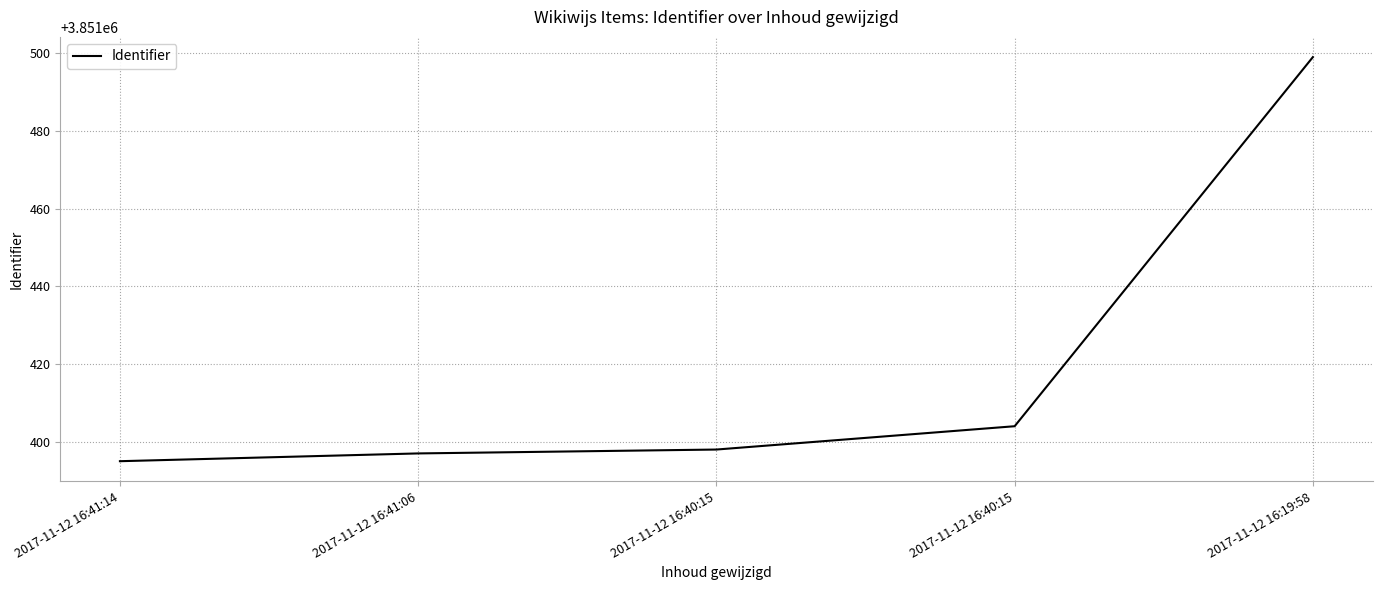

Reading left to right, list all the values displayed in this chart.

2017-11-12 16:41:14=3851395	2017-11-12 16:41:06=3851397	2017-11-12 16:40:15=3851398	2017-11-12 16:40:15=3851404	2017-11-12 16:19:58=3851499